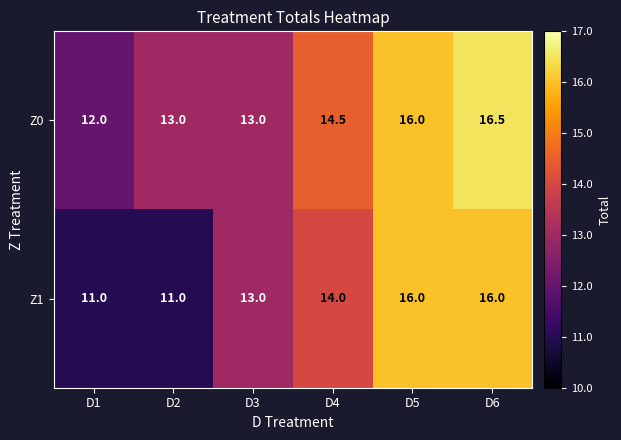

Reading left to right, list all the values displayed in this chart.

Z0: 12.0	13.0	13.0	14.5	16.0	16.5
Z1: 11.0	11.0	13.0	14.0	16.0	16.0